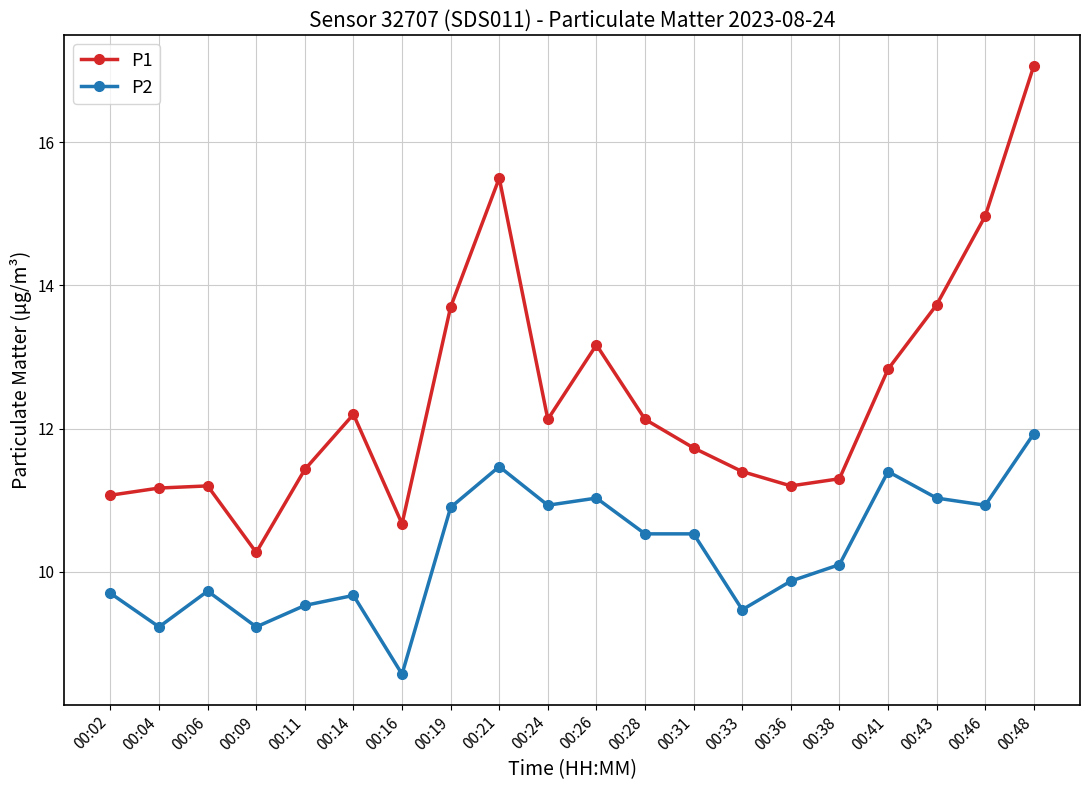

What are all the series names shown in the legend?

P1, P2